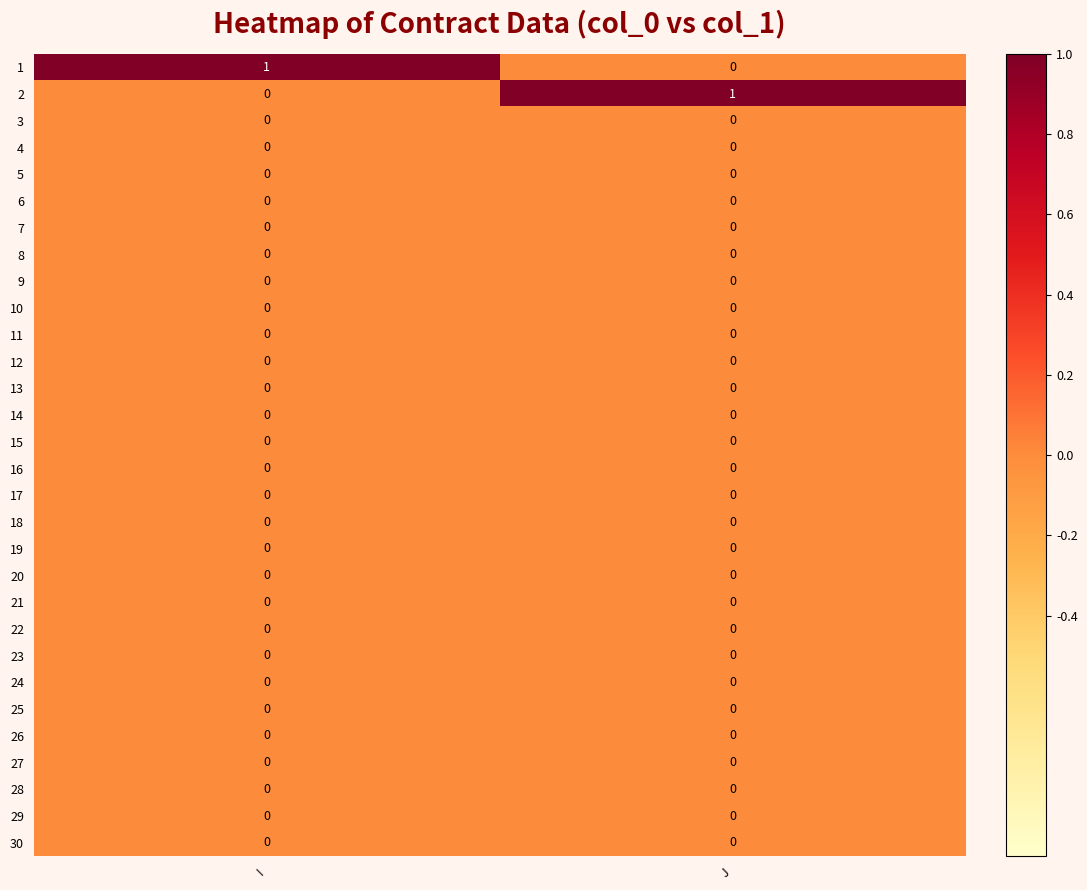

The value of 15 at I is 0. True or false?

True